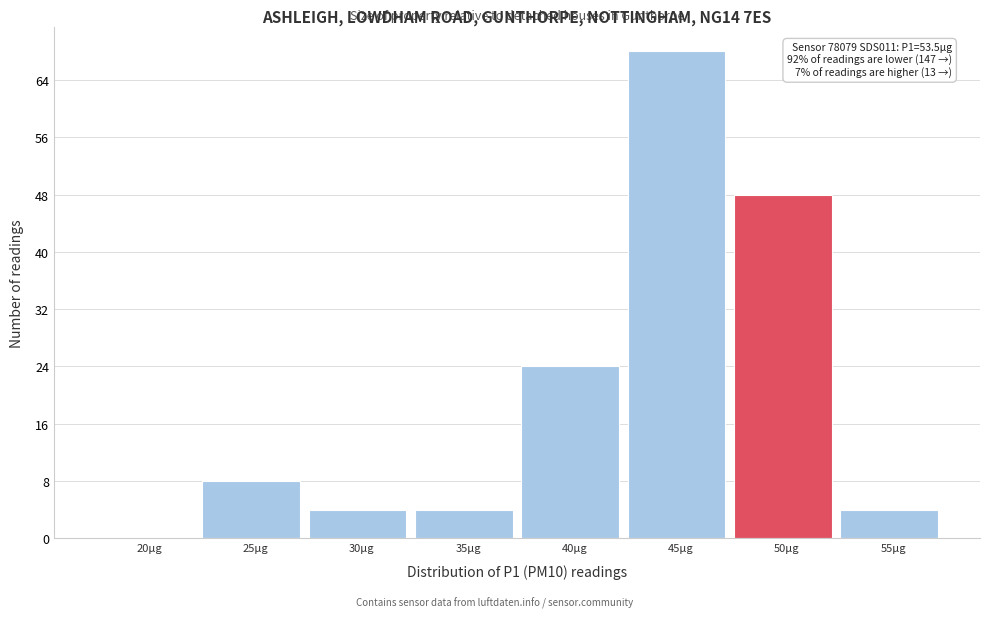

Reading left to right, extract all data points from this chart.

20µg=0	25µg=8	30µg=4	35µg=4	40µg=24	45µg=68	50µg=48	55µg=4